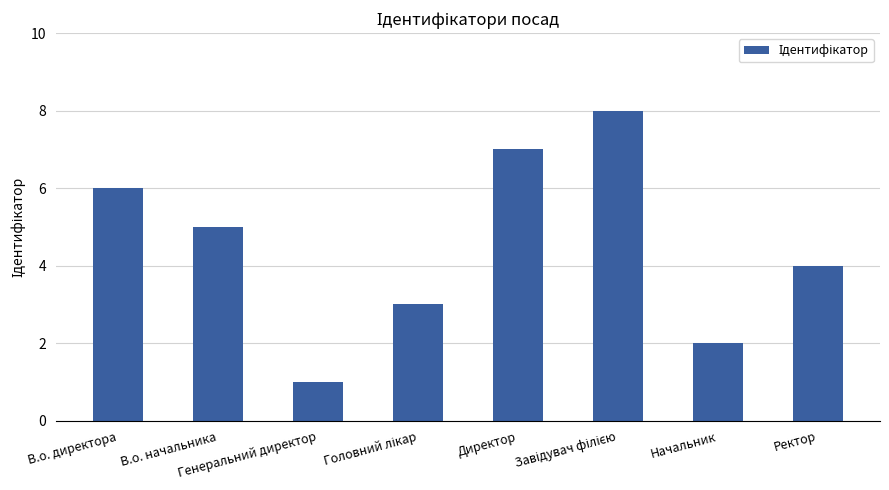

What is the difference between the values at Директор and Генеральний директор?

6